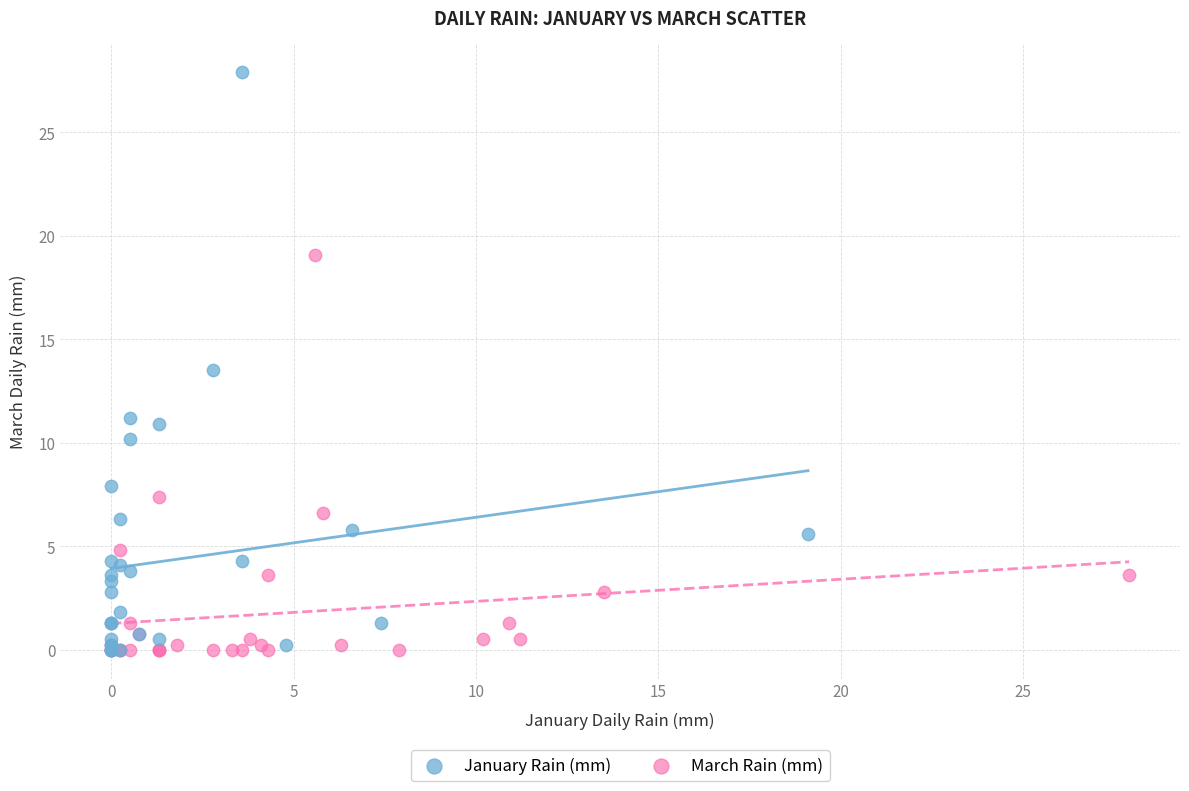

Which series reaches the maximum Y coordinate?

January Rain (mm)